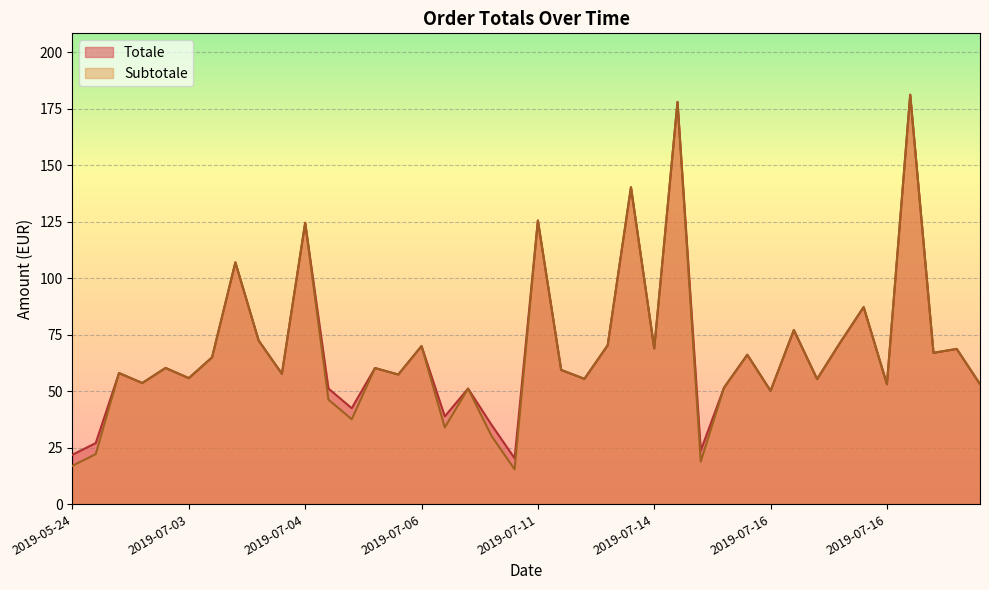

Which series changed the most between 2019-07-02 and 2019-07-16?

Totale